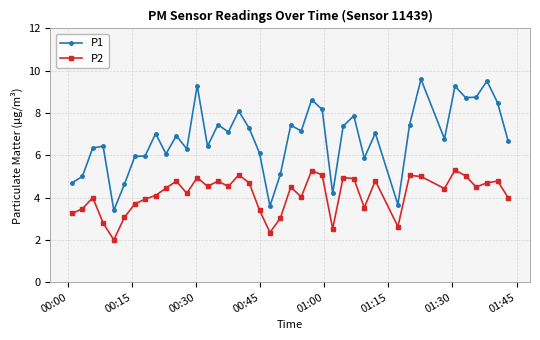

Rank the series by their average value, from highest to lowest.

P1, P2